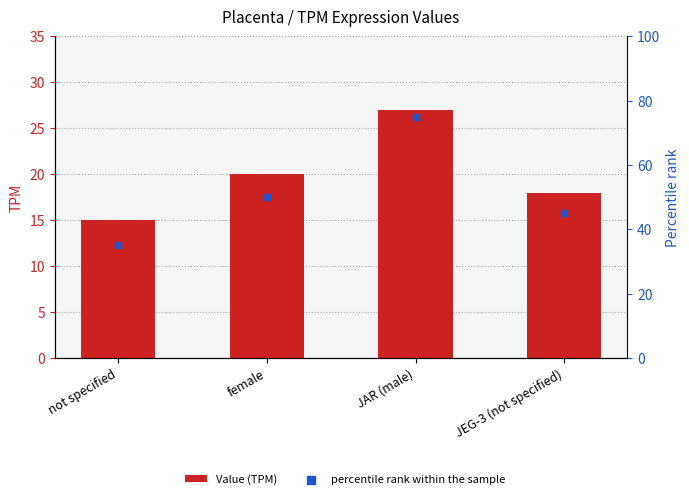

Which series has the largest total across all categories?

percentile rank within the sample